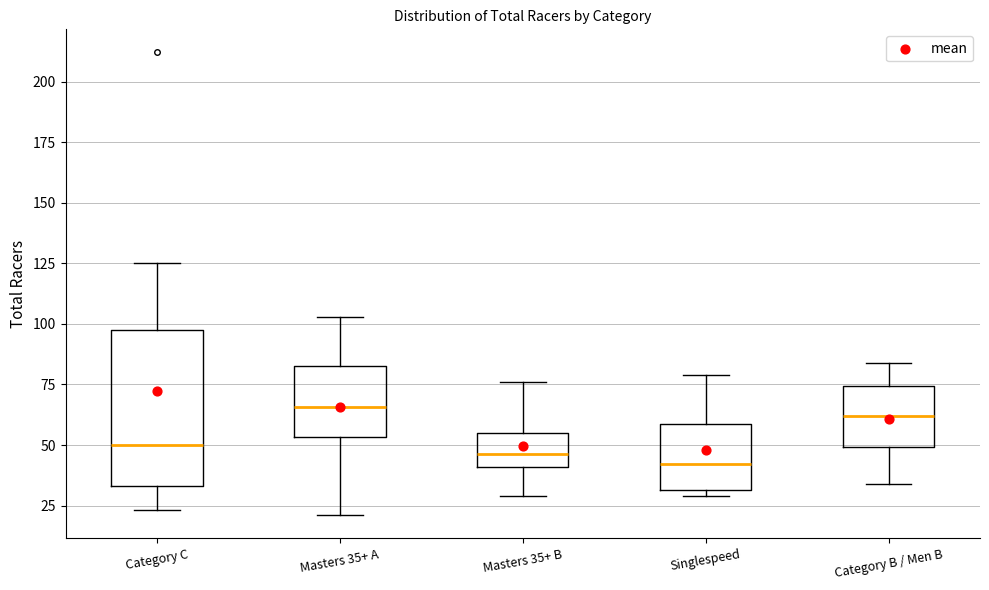

Where does the median line of the box for Singlespeed sit on the y-axis? The values are not printed on the chart, so give them approximately, as read against the axis.

40